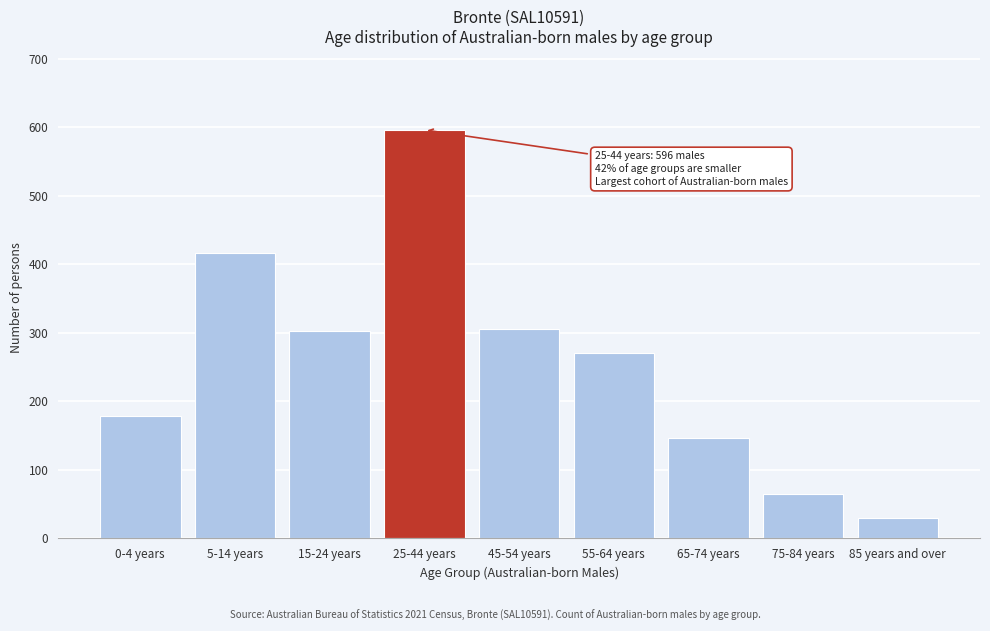

What is the greatest value displayed?

596